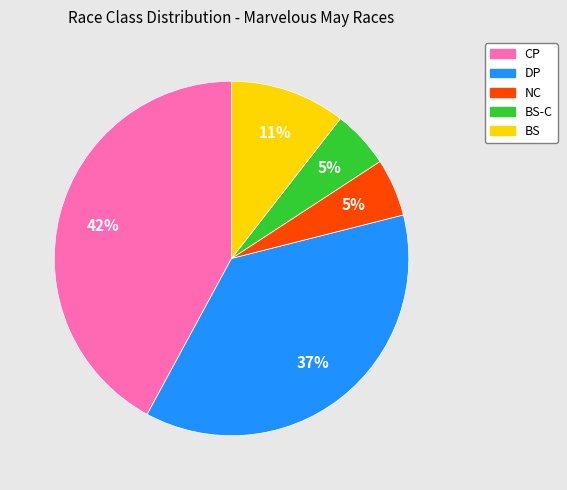

Is there any slice that represents more than half of the pie?

No